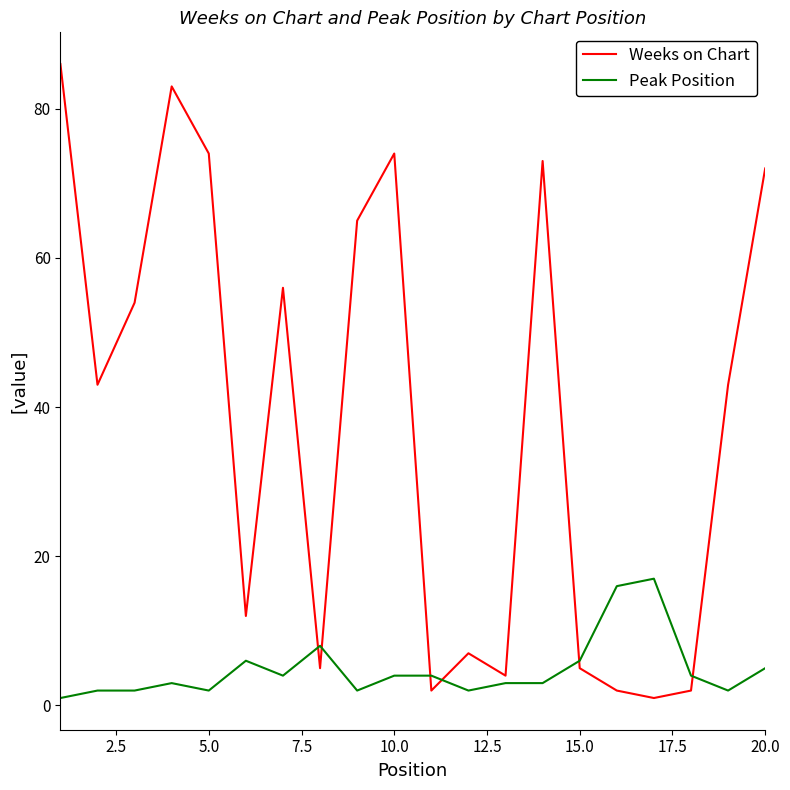

Rank the series by their maximum value, from highest to lowest.

Weeks on Chart, Peak Position